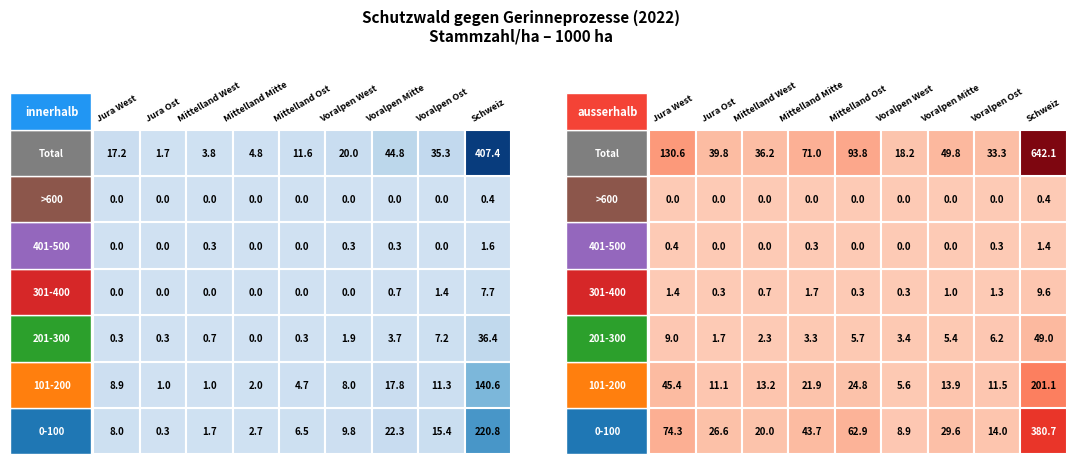

How many distinct data groups are displayed?

7